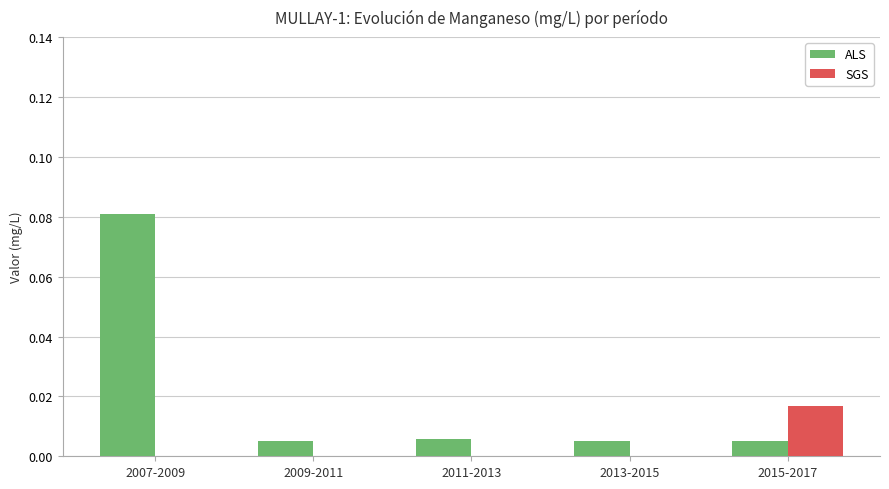

Which series has the largest total across all categories?

ALS